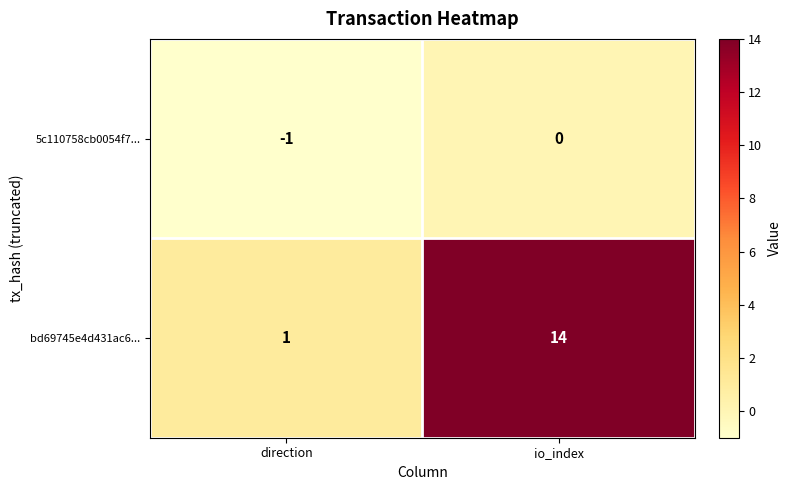

What is the sum of the bd69745e4d431ac6... values at io_index and direction?

15